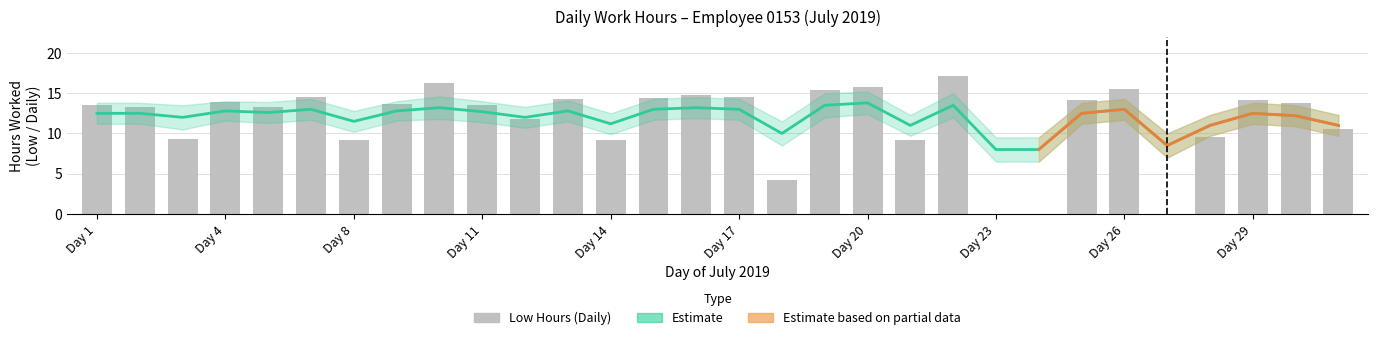

What is the minimum value for Estimate?

8.0